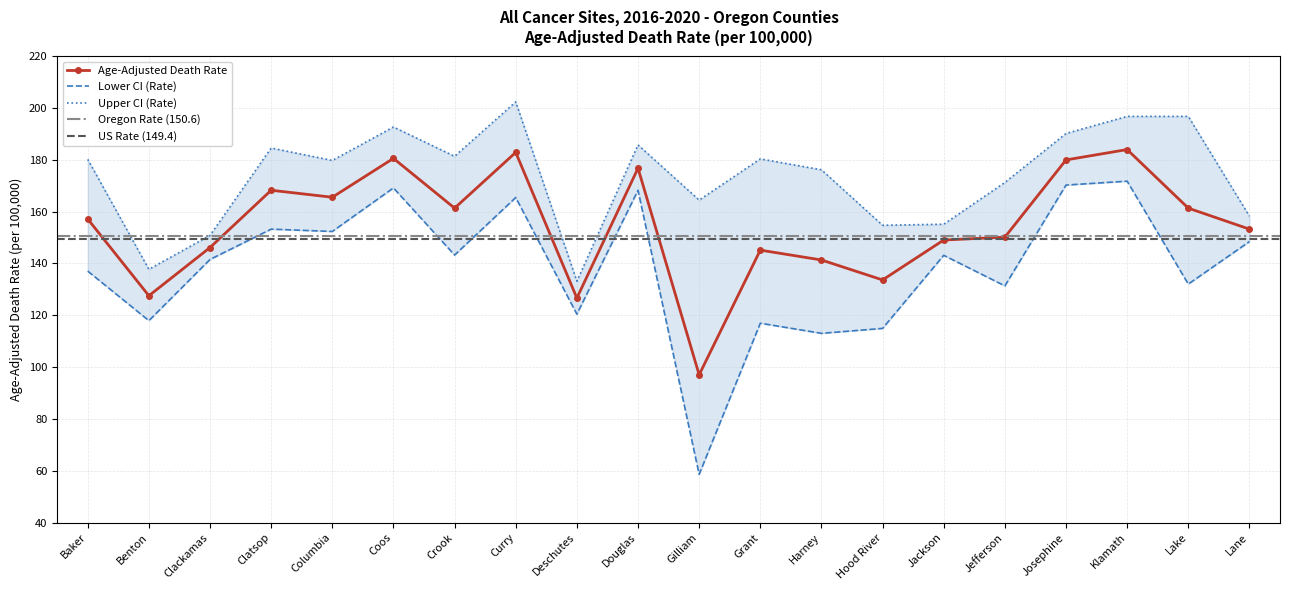

What is the sum of the Lower CI (Rate) values at Curry and Lake?

297.4